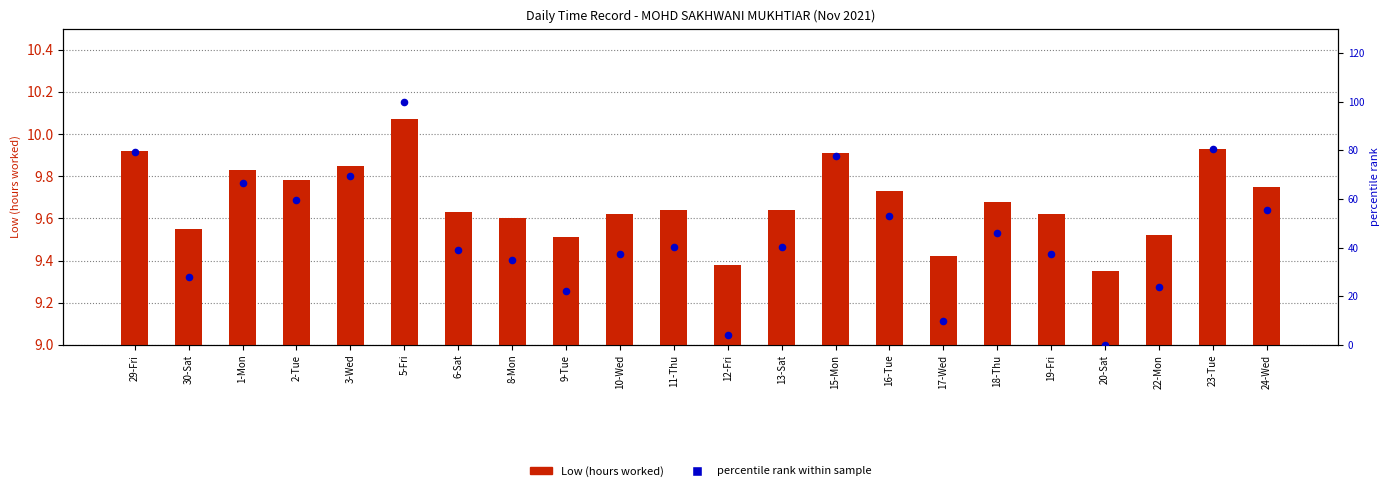

What is the total value across all series at 1-Mon?

76.5